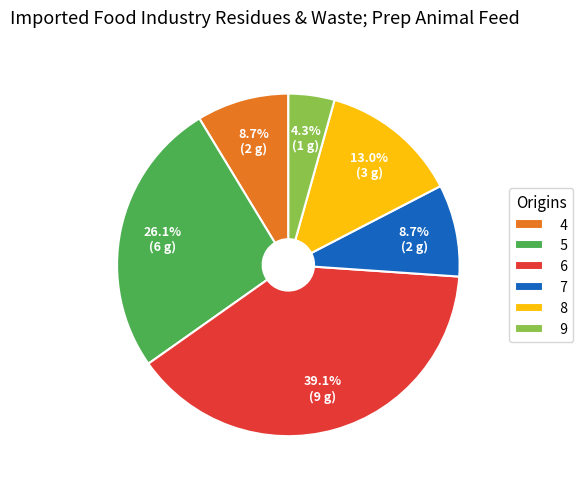

What percentage is the 5 slice, to the nearest percent?

26%